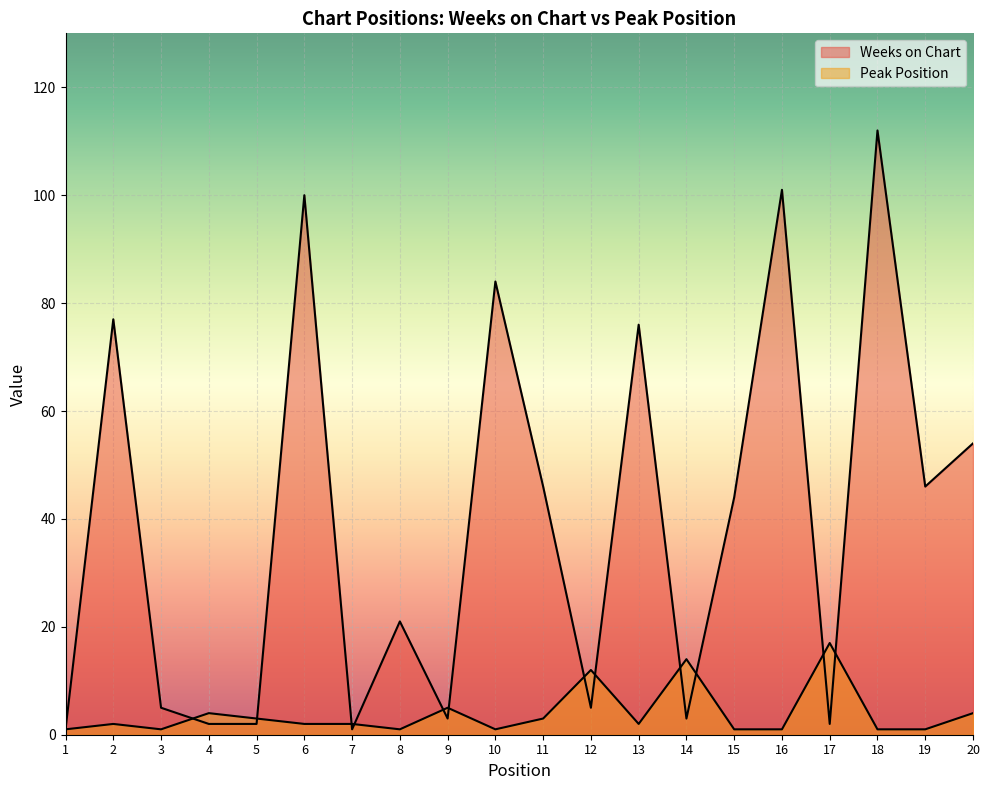

True or false: Peak Position has more than 0 interior local peaks.

True